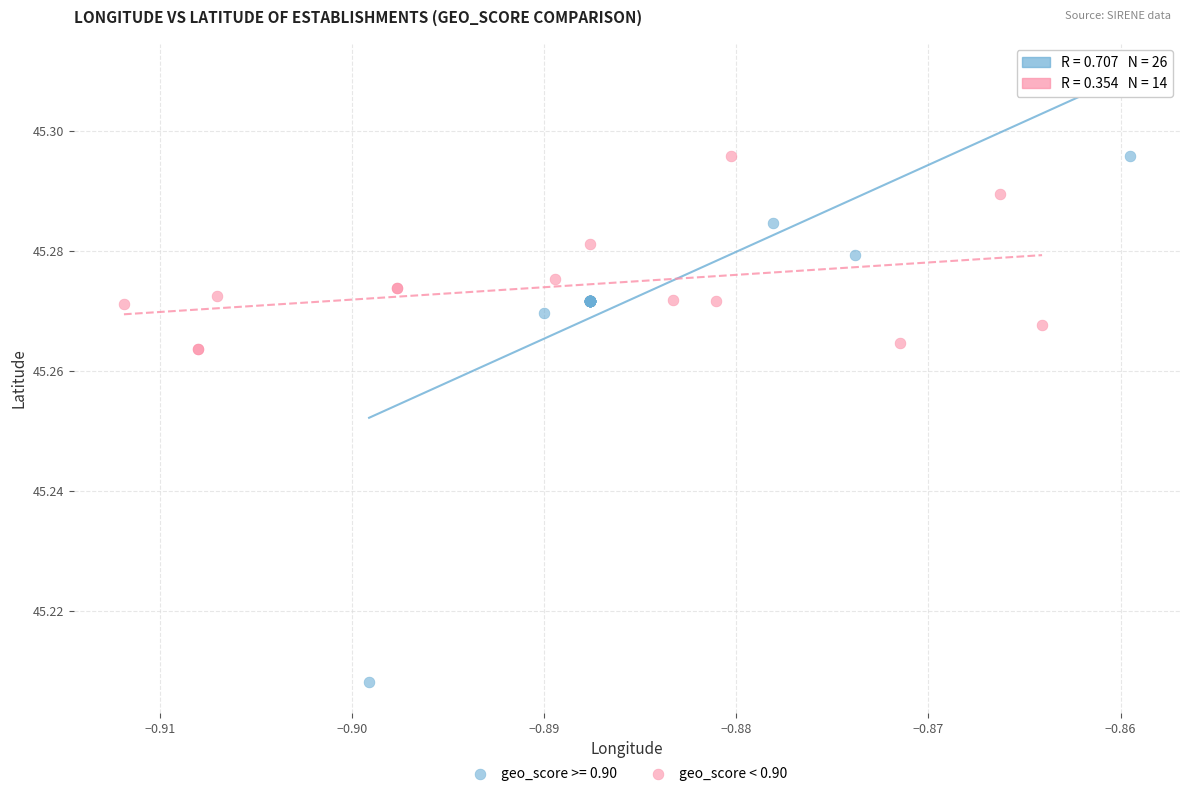

Which series contains the lowest Y value?

geo_score >= 0.90